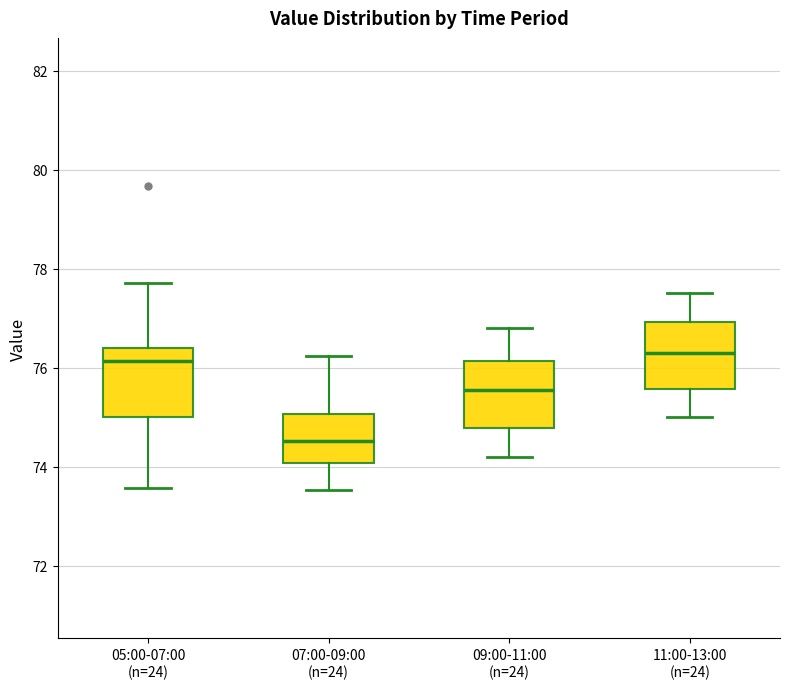

Reading left to right, transcribe this box plot: for each box, give where its median line is, the range the box spans, and where its two whiskers end, as read against the y-axis. The values are not printed on the chart, so give them approximately, as read against the axis.

05:00-07:00 (n=24): median 76.2, box 75.0 to 76.4, whiskers 73.6 to 77.8
07:00-09:00 (n=24): median 74.6, box 74.0 to 75.0, whiskers 73.6 to 76.2
09:00-11:00 (n=24): median 75.6, box 74.8 to 76.2, whiskers 74.2 to 76.8
11:00-13:00 (n=24): median 76.4, box 75.6 to 77.0, whiskers 75.0 to 77.6